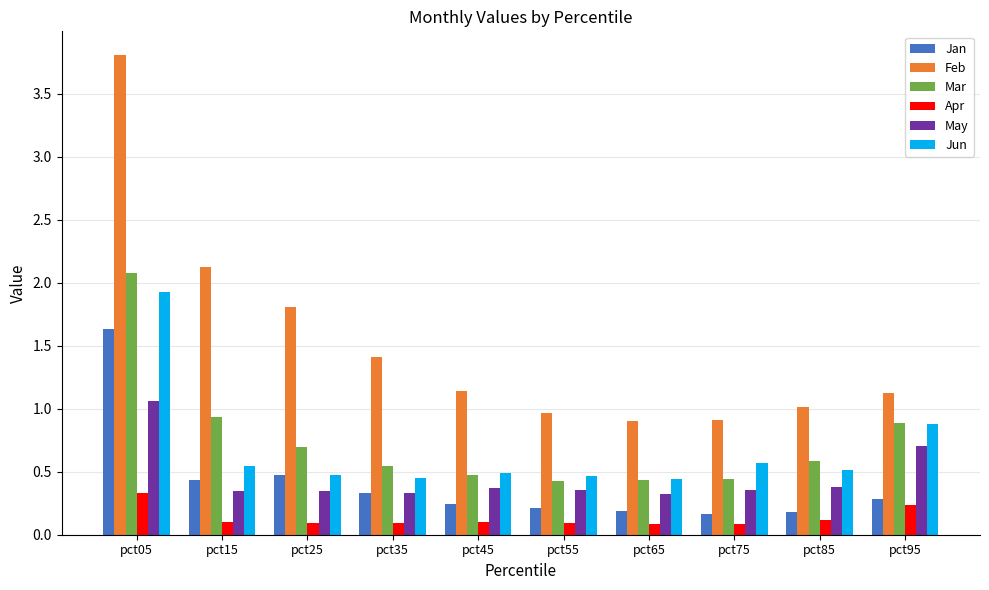

Which label corresponds to the largest value in the chart?

pct05